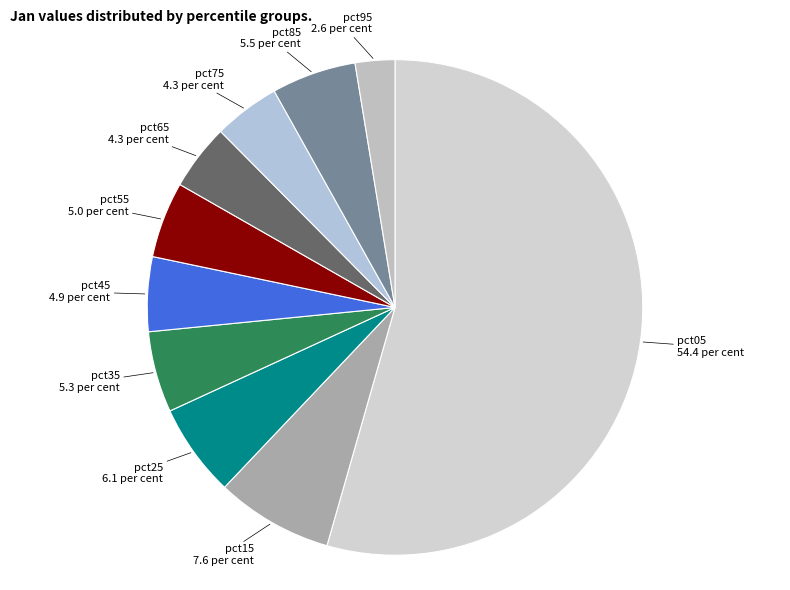

Do pct95 and pct05 together represent more than half of the pie?

Yes